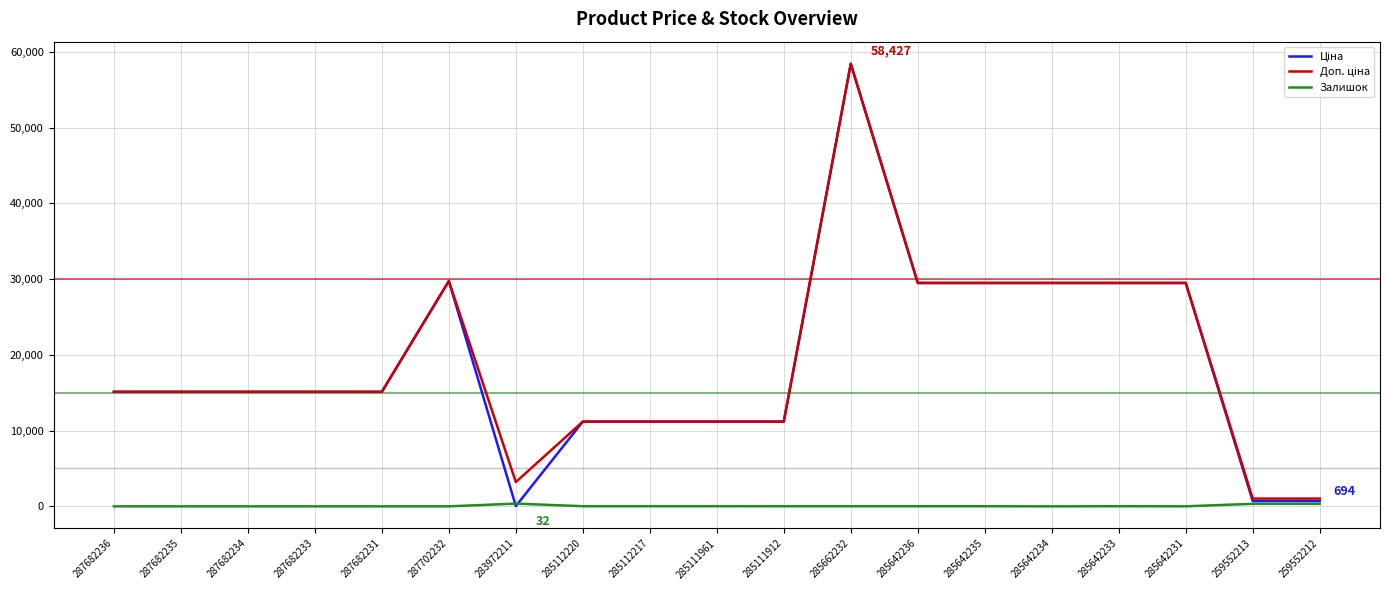

How many categories are shown in the chart?

19